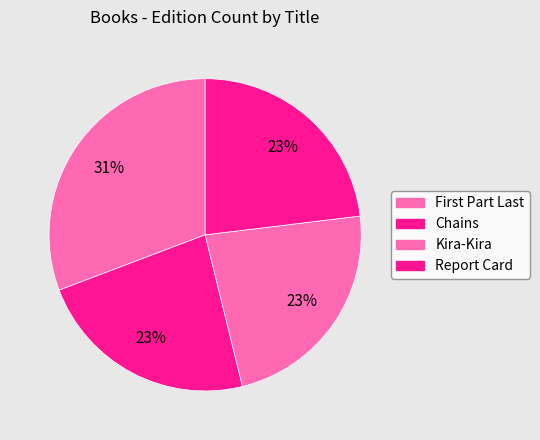

Do Report Card and Kira-Kira together represent more than half of the pie?

No